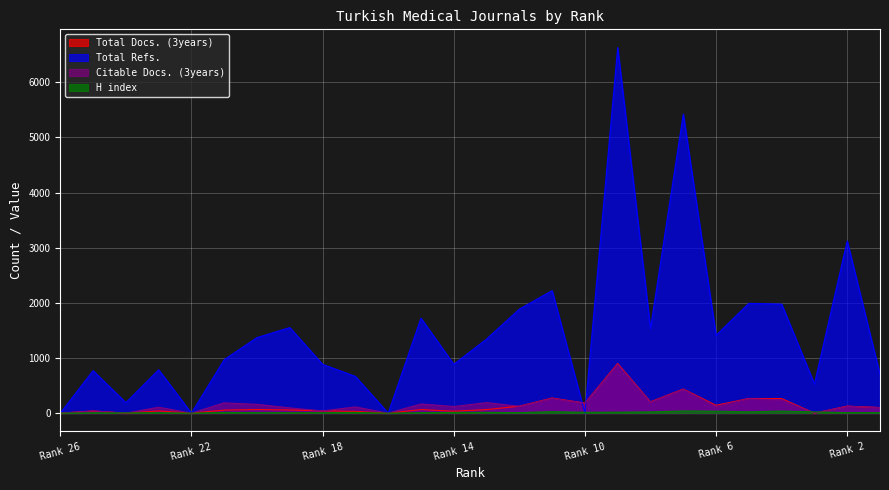

At which label does Total Docs. (3years) reach its minimum?

Rank 26